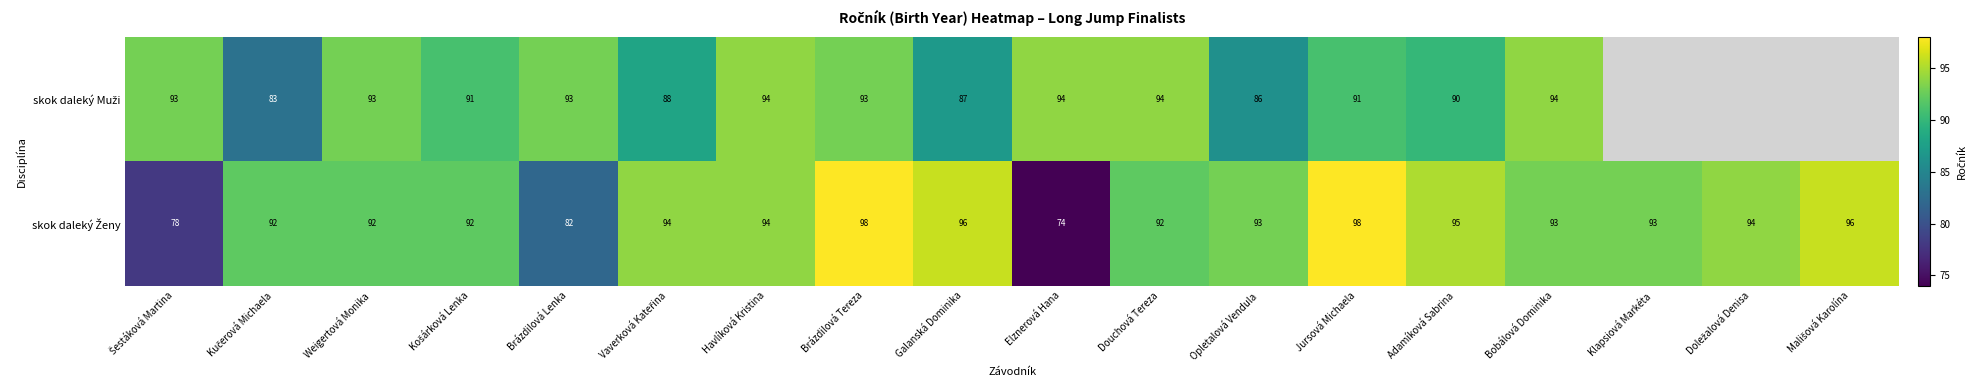

What is the spread (max minus min) of values at Brázdilová Tereza?

5